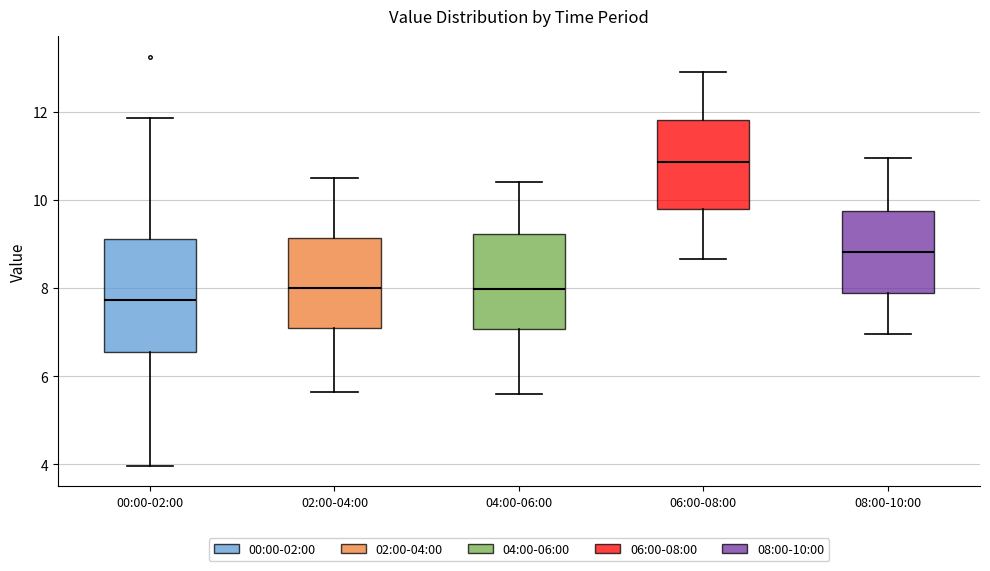

Which box is the tallest, from its lower edge to its upper edge?

00:00-02:00